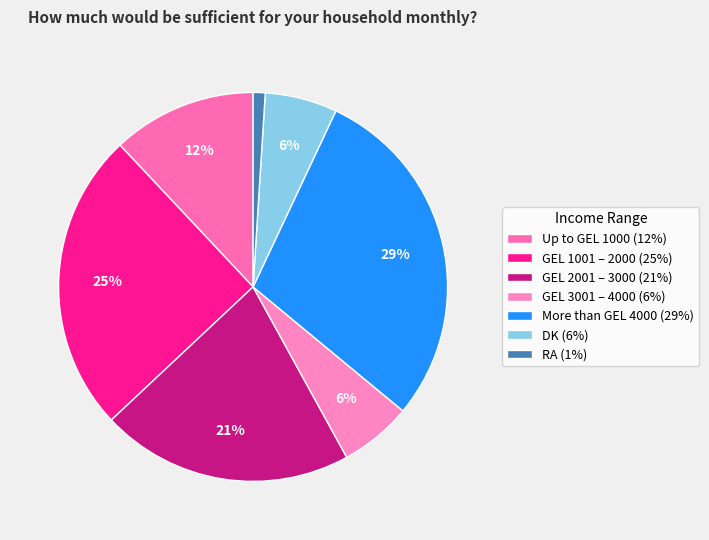

To the nearest percent, what portion does GEL 2001 – 3000 represent?

21%